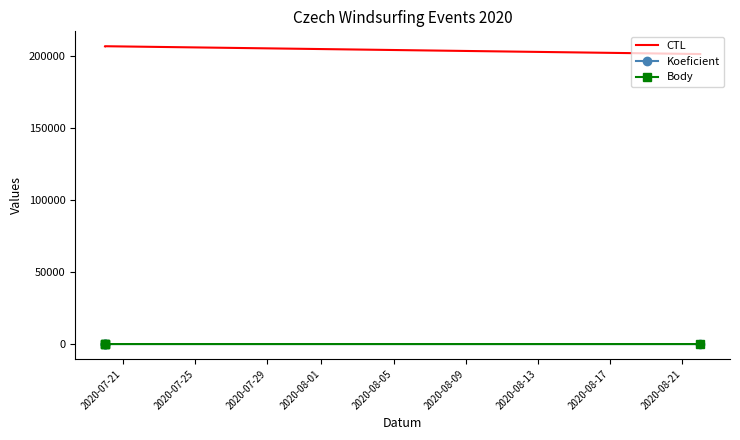

What is the total value across all series at 2020-07-25?

207072